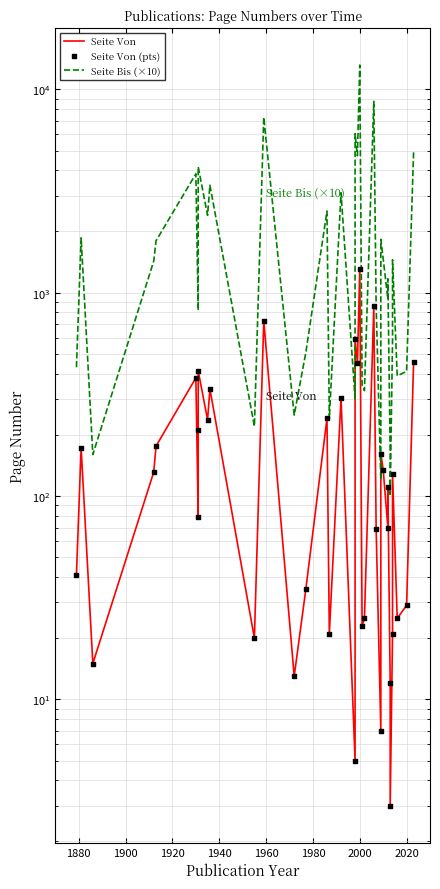

Which series reaches the minimum Y coordinate?

Seite Von